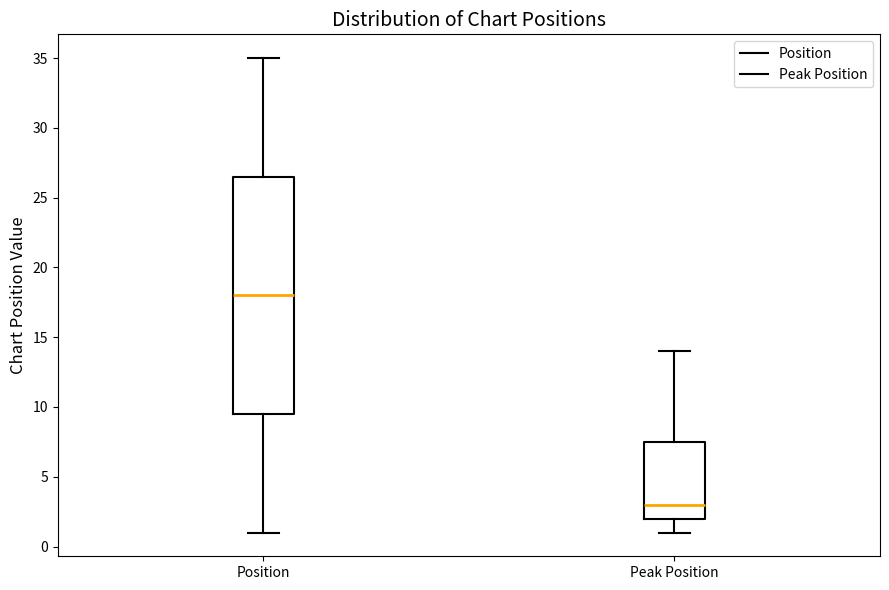

Where does the median line of the box for Position sit on the y-axis? The values are not printed on the chart, so give them approximately, as read against the axis.

18.0